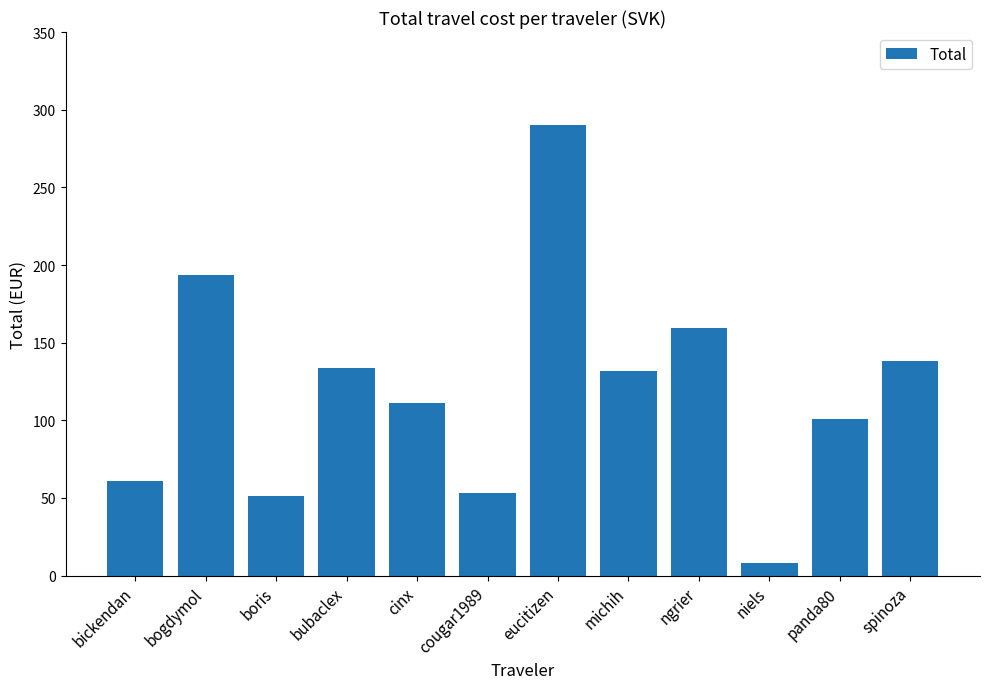

What is the ratio of the value at cougar1989 to the value at bogdymol?

0.3